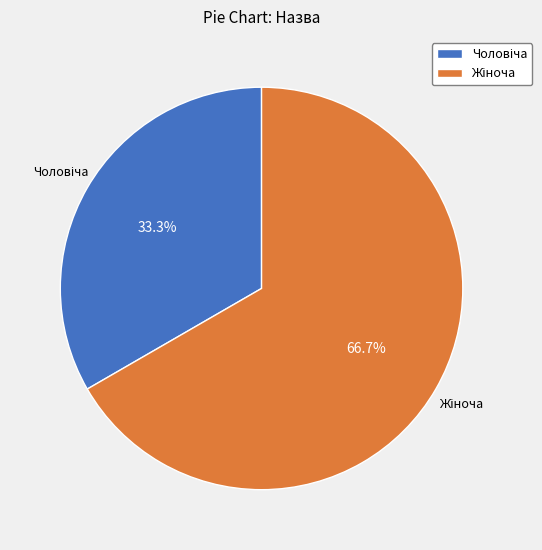

Is there any slice that represents more than half of the pie?

Yes